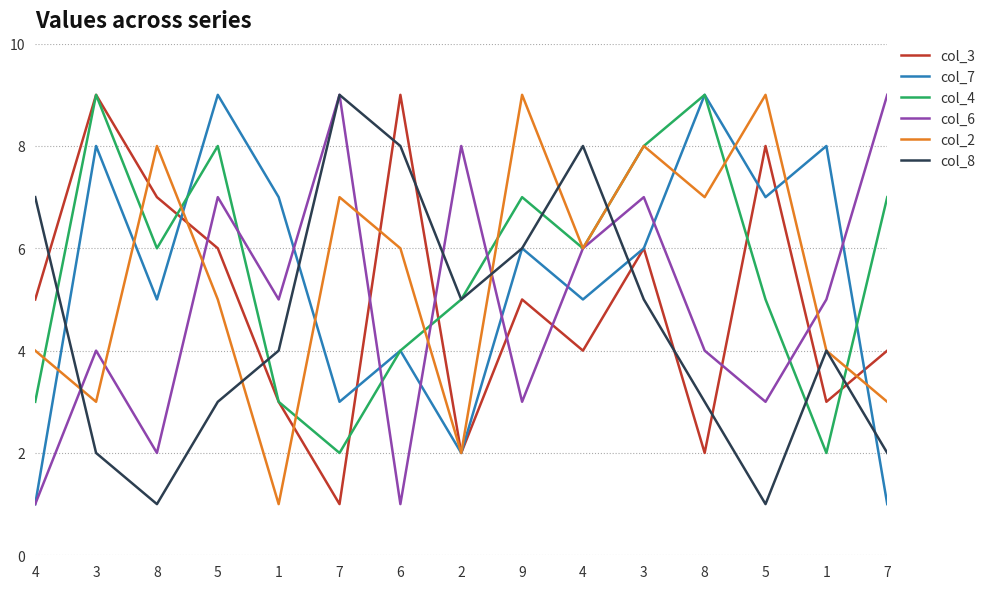

True or false: col_6 has a value of 2 at 6.

False